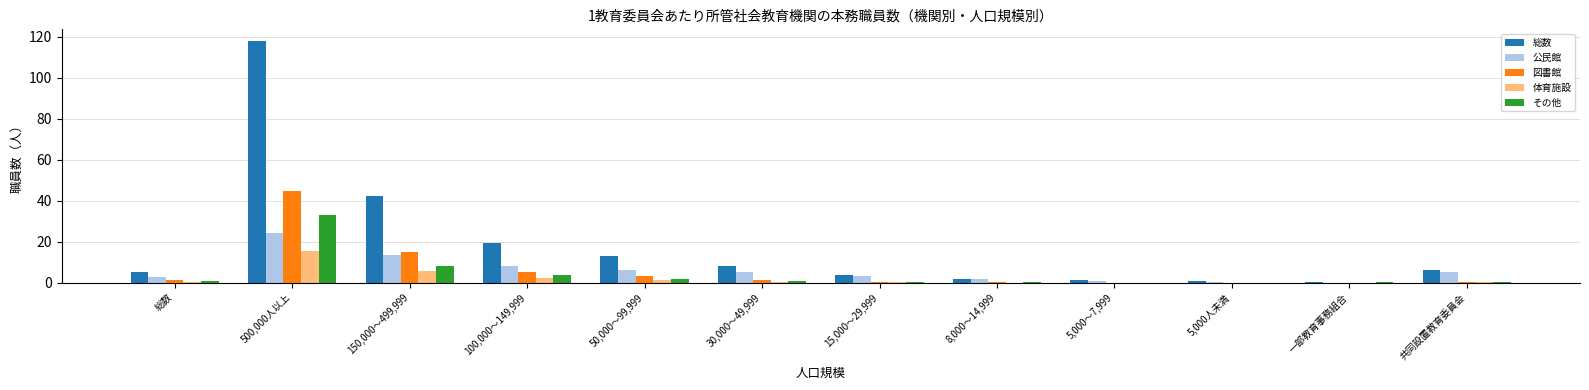

Where is 図書館 nearest to the value 22?

150,000～499,999